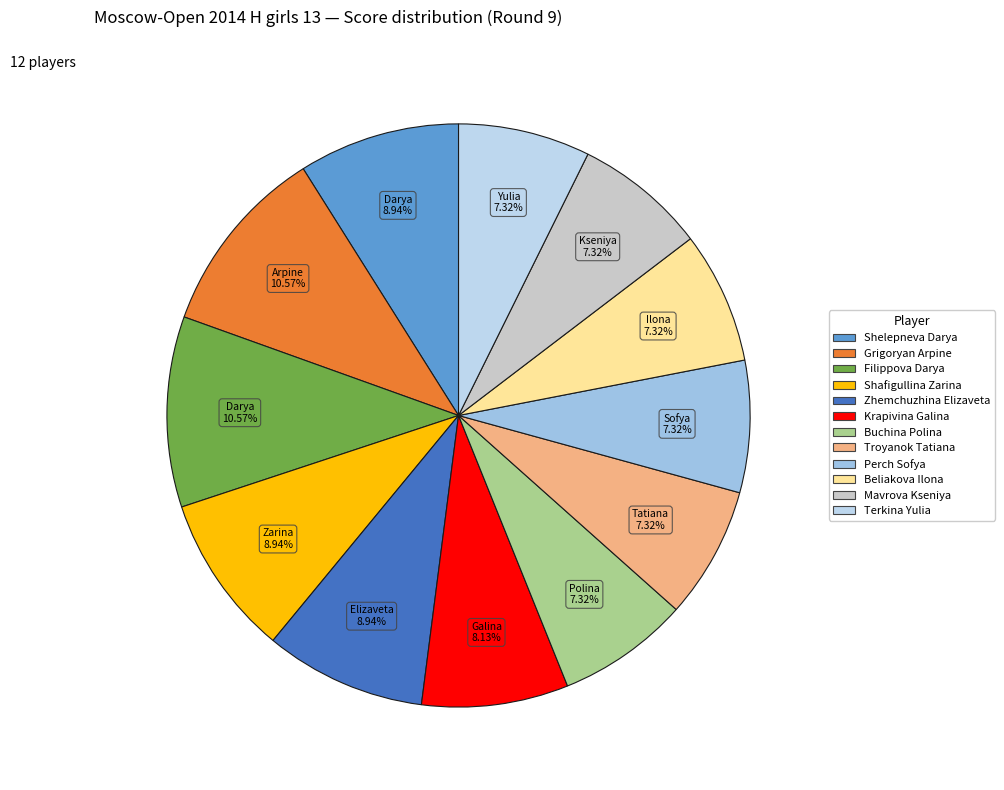

Count the number of slices in the pie.

12